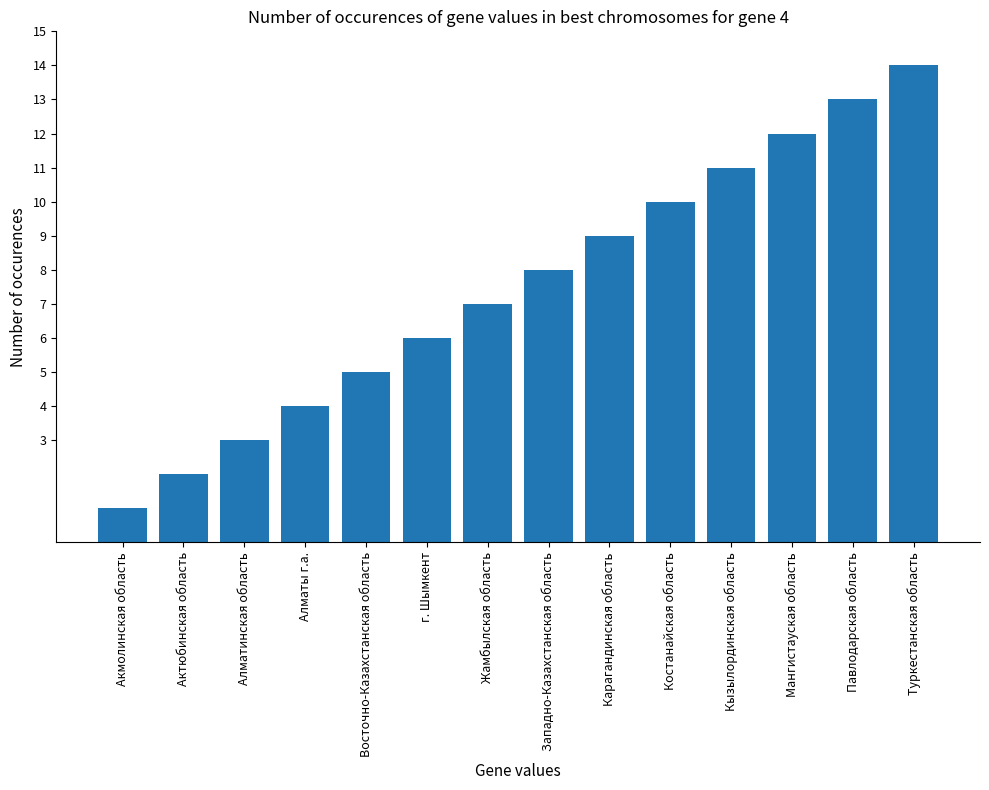

What is the difference between the values at Костанайская область and Алматинская область?

7